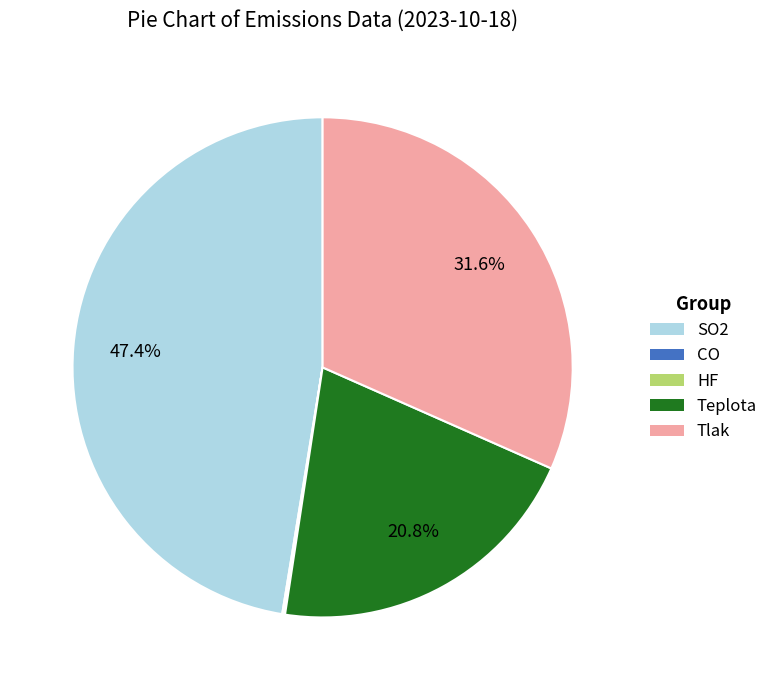

Which has a higher value, Teplota or SO2?

SO2